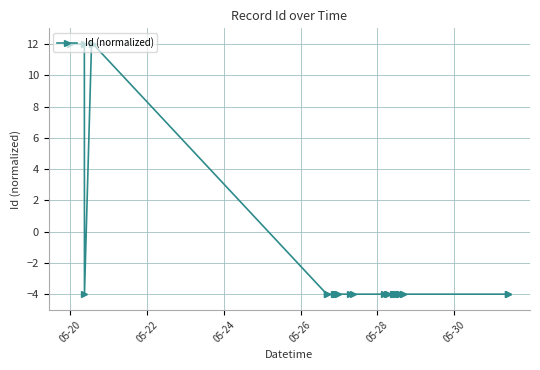

True or false: there are more than 0 points higher than both neighbors.

True